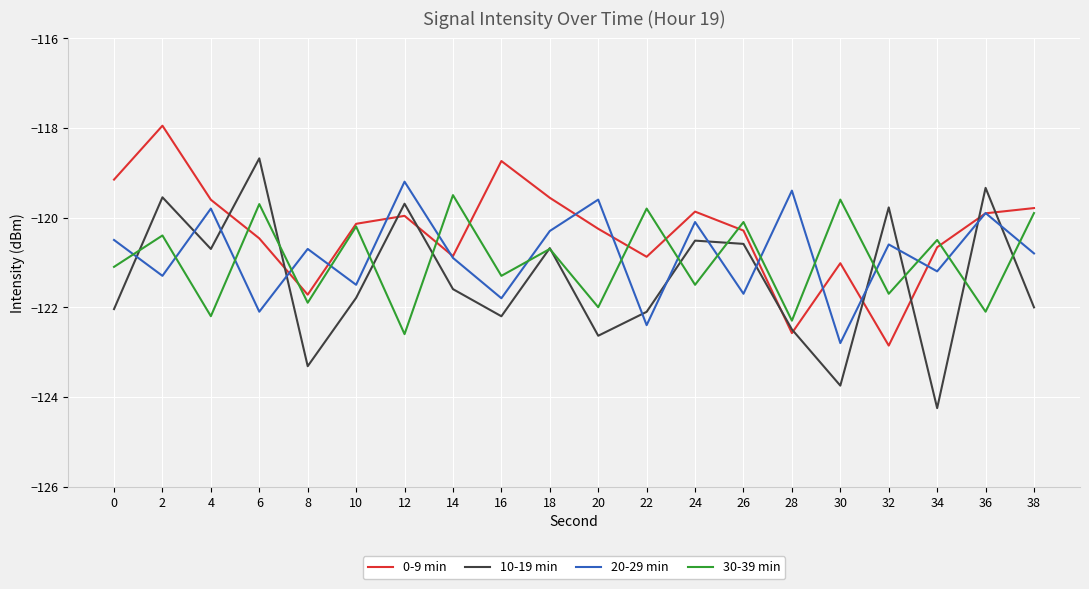

What is the sum of the 10-19 min values at 34 and 38?

-246.3